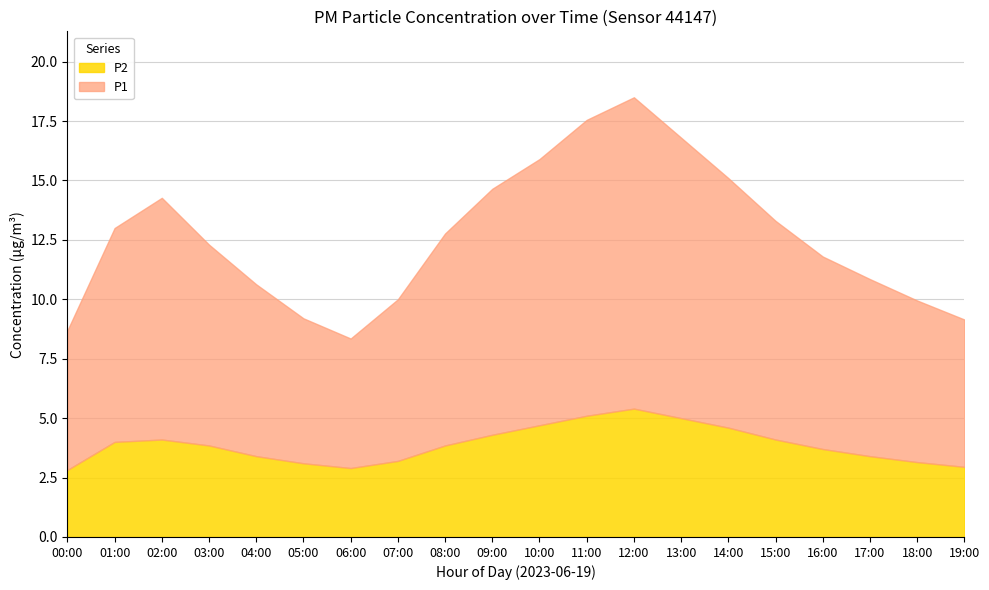

List the series in order of their overall mean, lowest first.

P2, P1